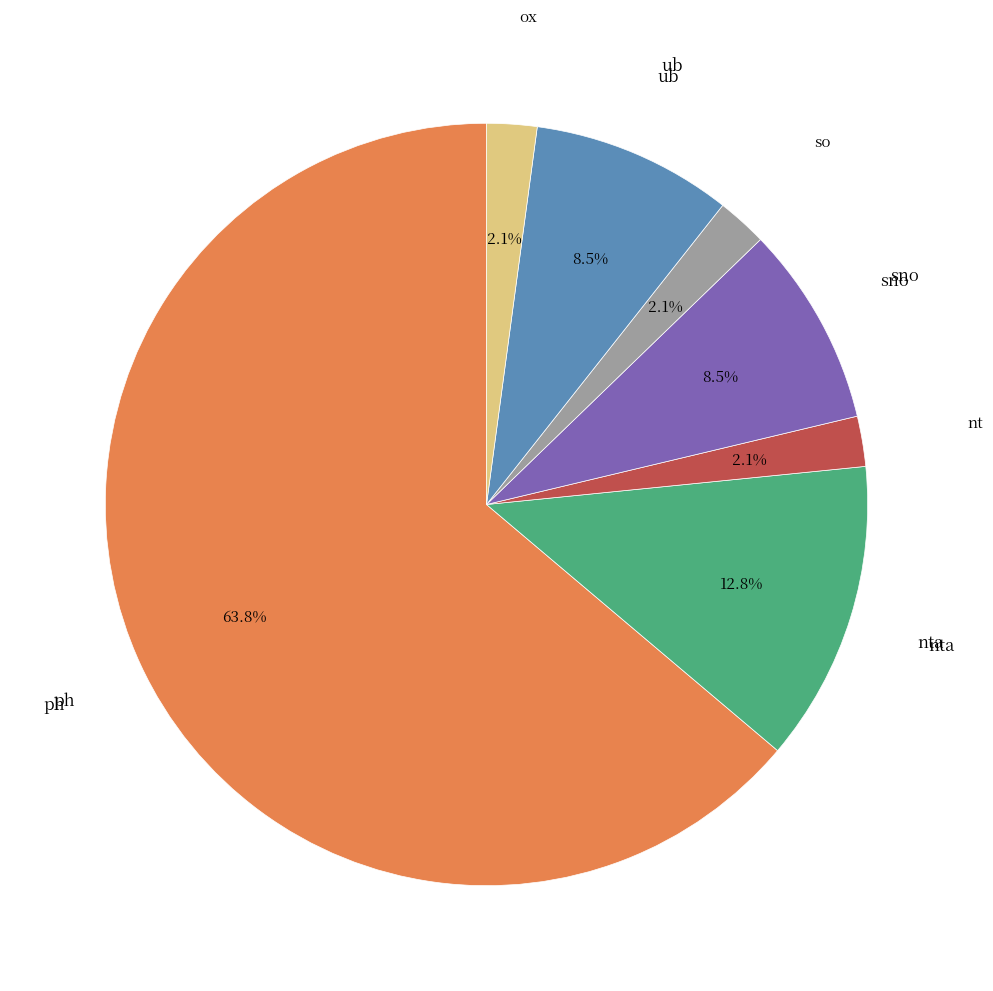

Count the number of slices in the pie.

7